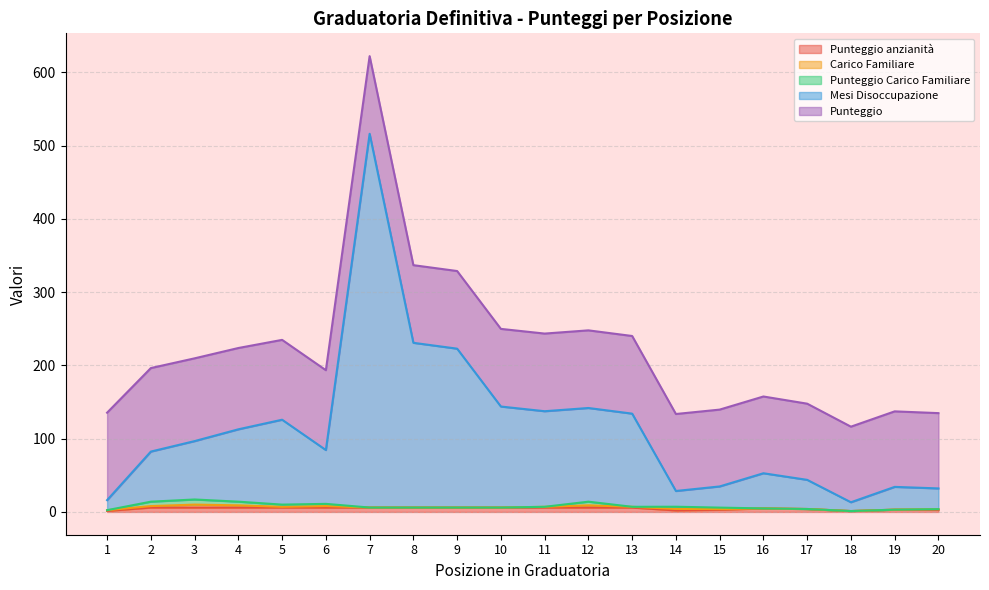

Does the chart display data point markers on the line(s)?

No